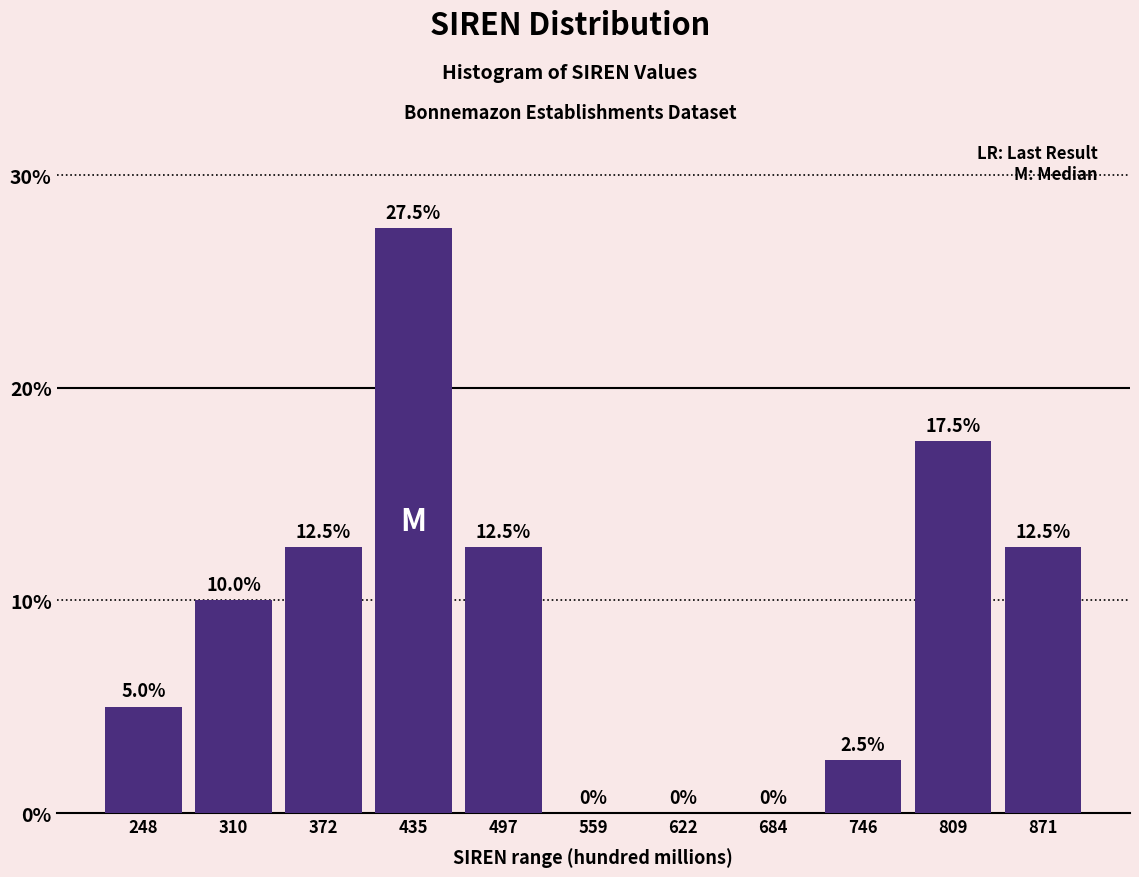

Which range on the x-axis has the tallest bar?

400 to 470